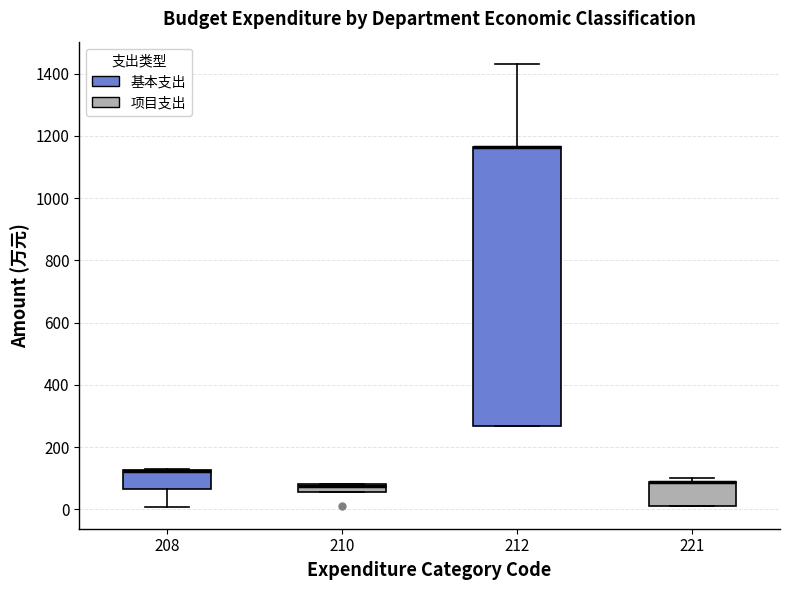

Where is the upper edge of the box at x = 221 on the y-axis? The values are not printed on the chart, so give them approximately, as read against the axis.

80